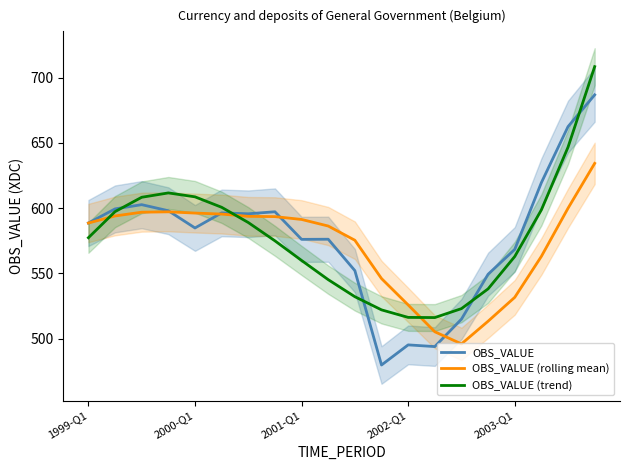

What is the difference between the second highest and second lowest values in the OBS_VALUE series?

168.6